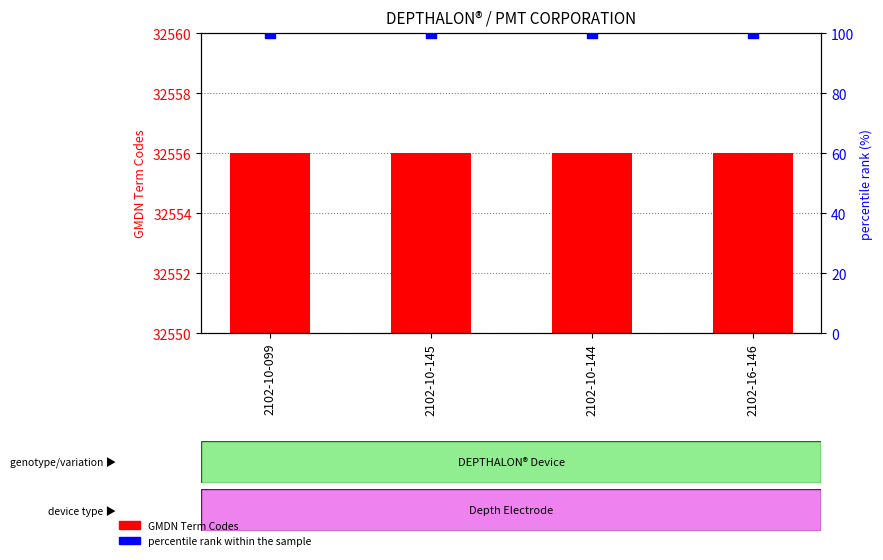

Which series reaches the minimum Y coordinate?

percentile rank within the sample